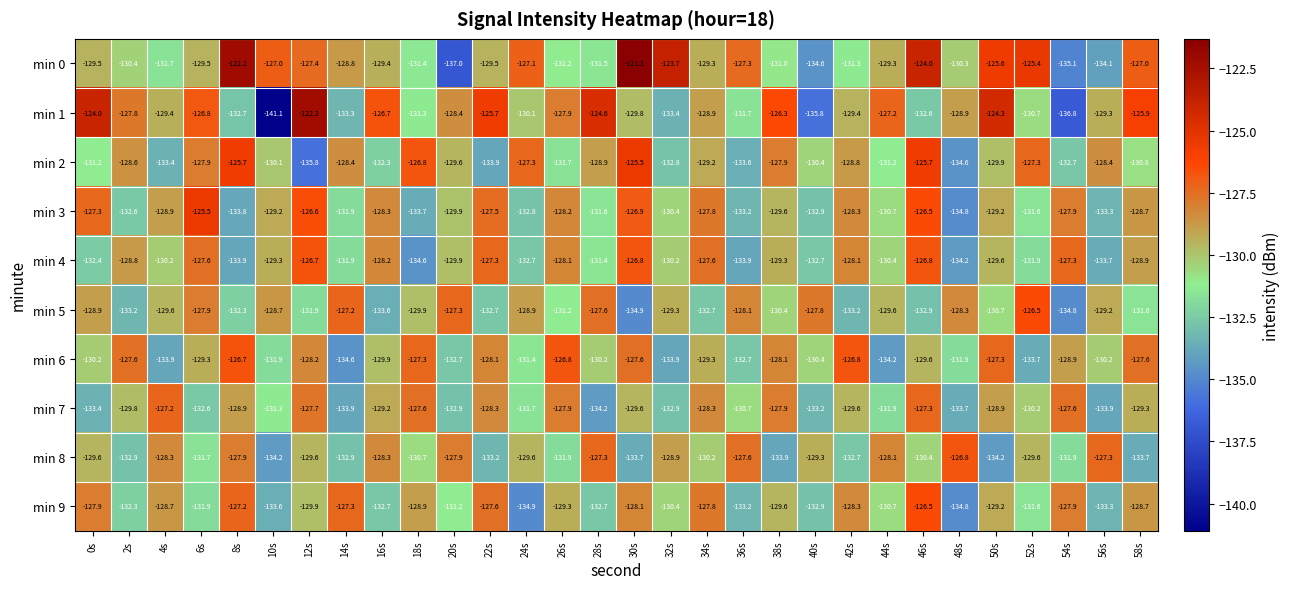

What is the difference between the min 8 values at 58s and 26s?

1.8